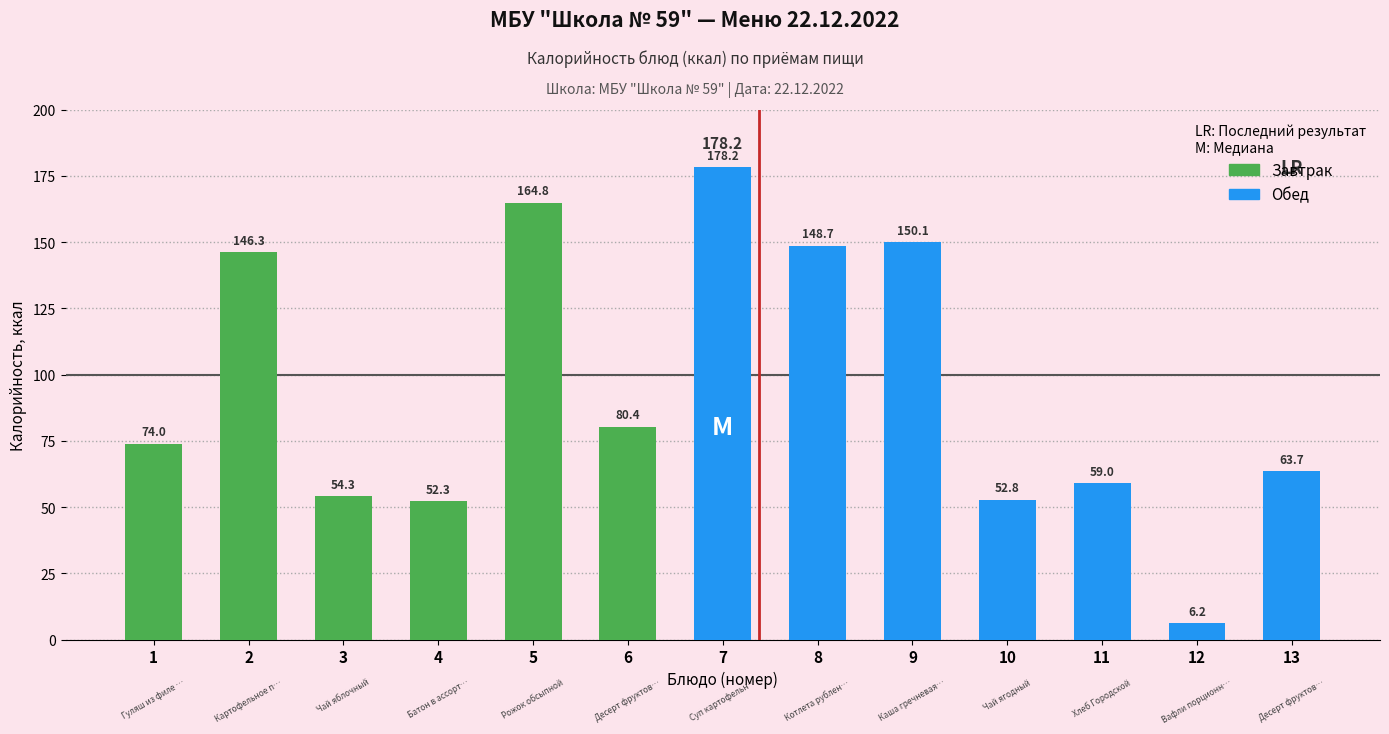

Rank the categories by value from lowest to highest.

12, 4, 10, 3, 11, 13, 1, 6, 2, 8, 9, 5, 7